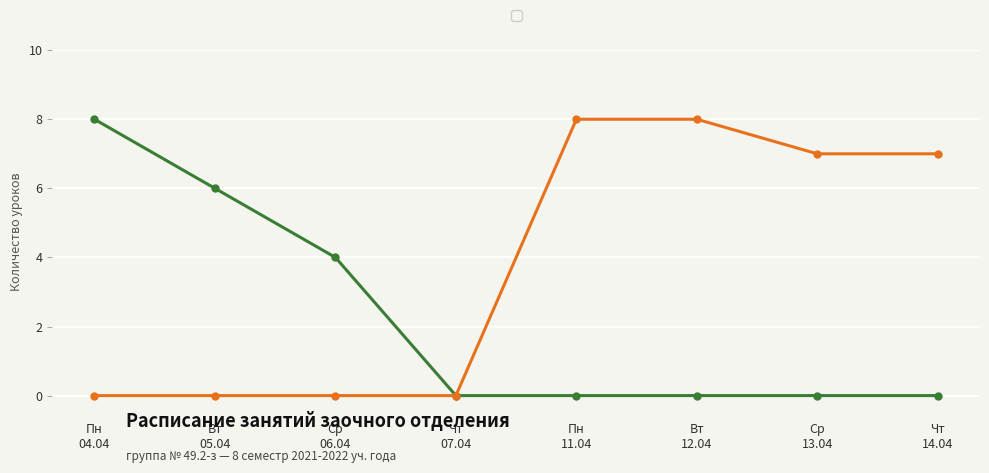

What is the greatest value displayed?

8